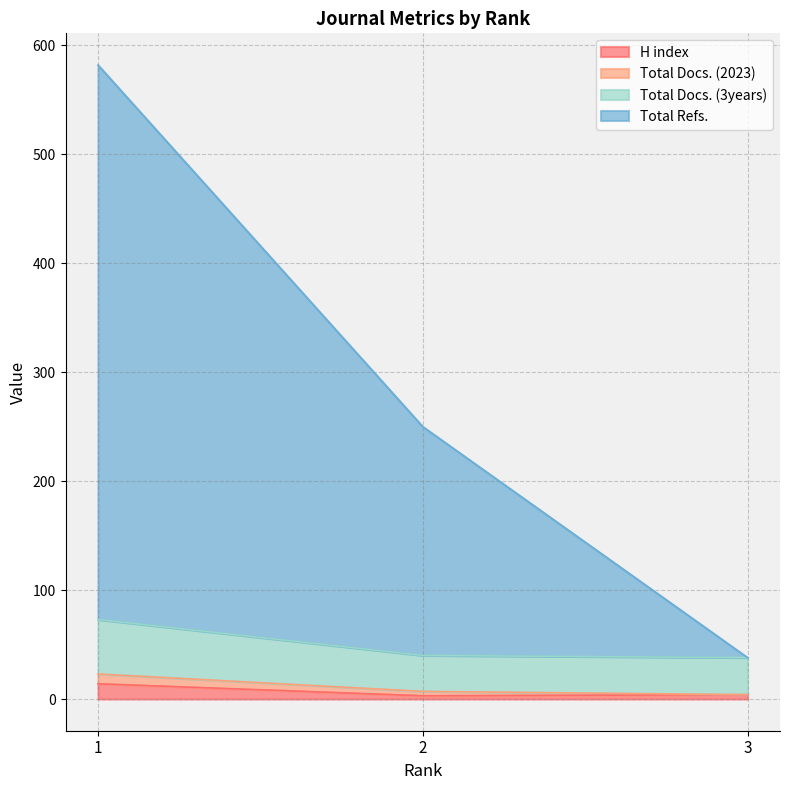

What is the average value of the Total Docs. (3years) series?

50